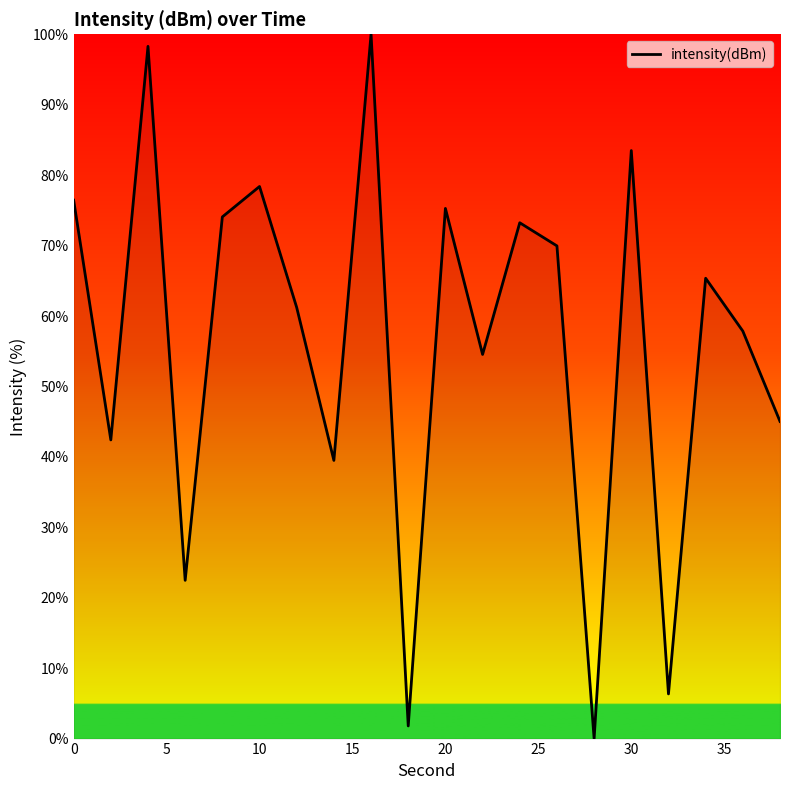

What is the difference between the maximum and minimum values?

100.0